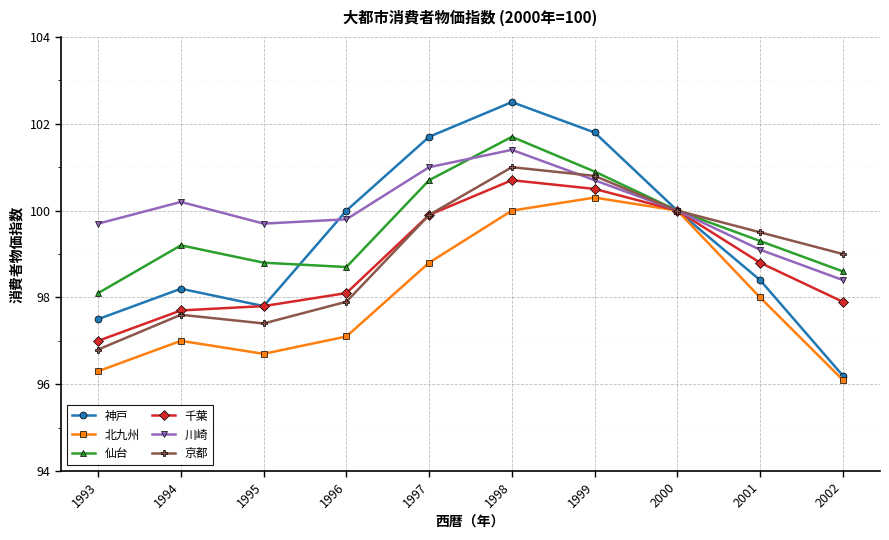

Reading left to right, extract all data points from this chart.

神戸: 97.5	98.2	97.8	100.0	101.7	102.5	101.8	100.0	98.4	96.2
北九州: 96.3	97.0	96.7	97.1	98.8	100.0	100.3	100.0	98.0	96.1
仙台: 98.1	99.2	98.8	98.7	100.7	101.7	100.9	100.0	99.3	98.6
千葉: 97.0	97.7	97.8	98.1	99.9	100.7	100.5	100.0	98.8	97.9
川崎: 99.7	100.2	99.7	99.8	101.0	101.4	100.7	100.0	99.1	98.4
京都: 96.8	97.6	97.4	97.9	99.9	101.0	100.8	100.0	99.5	99.0